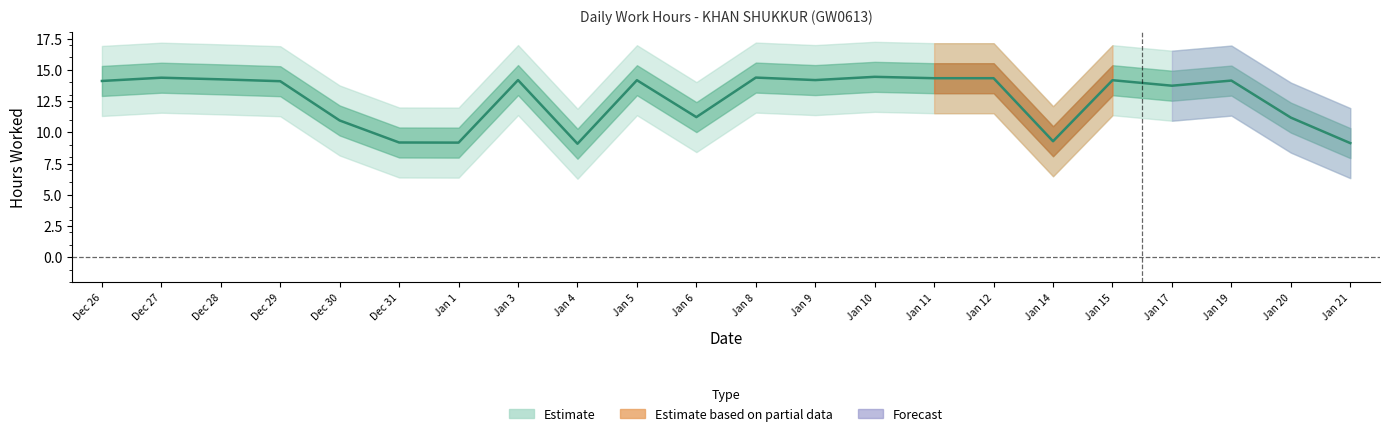

True or false: the data shows 24.7 at Jan 19.

False